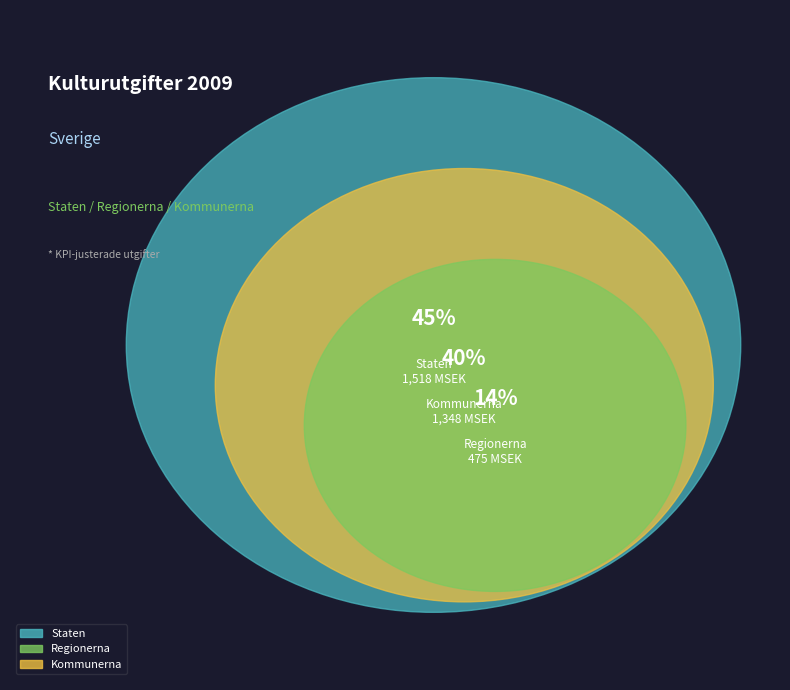

Is there a majority slice in this chart?

No